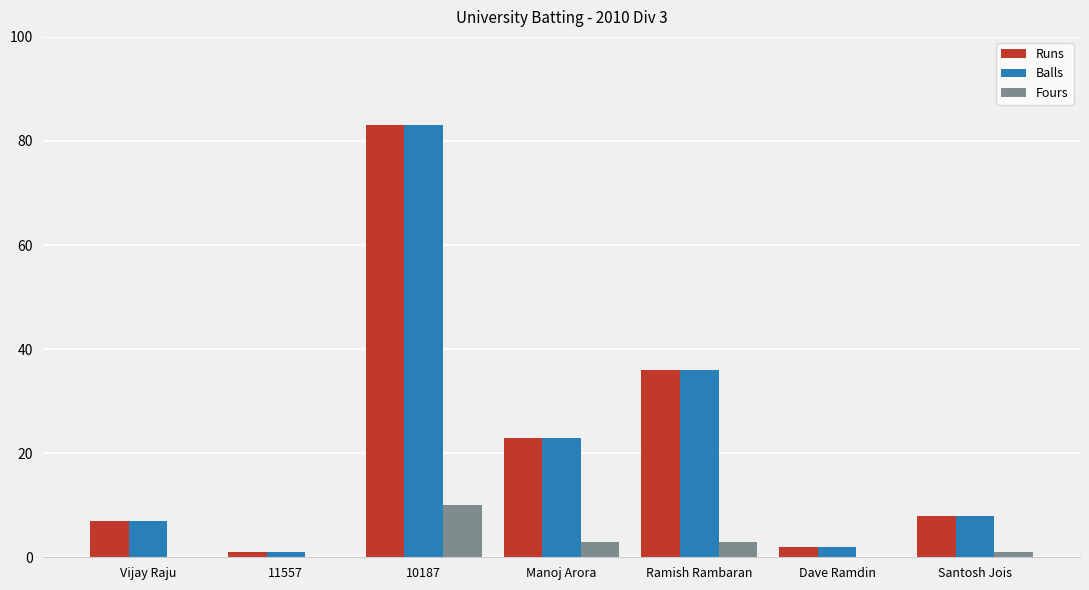

What are all the series names shown in the legend?

Runs, Balls, Fours